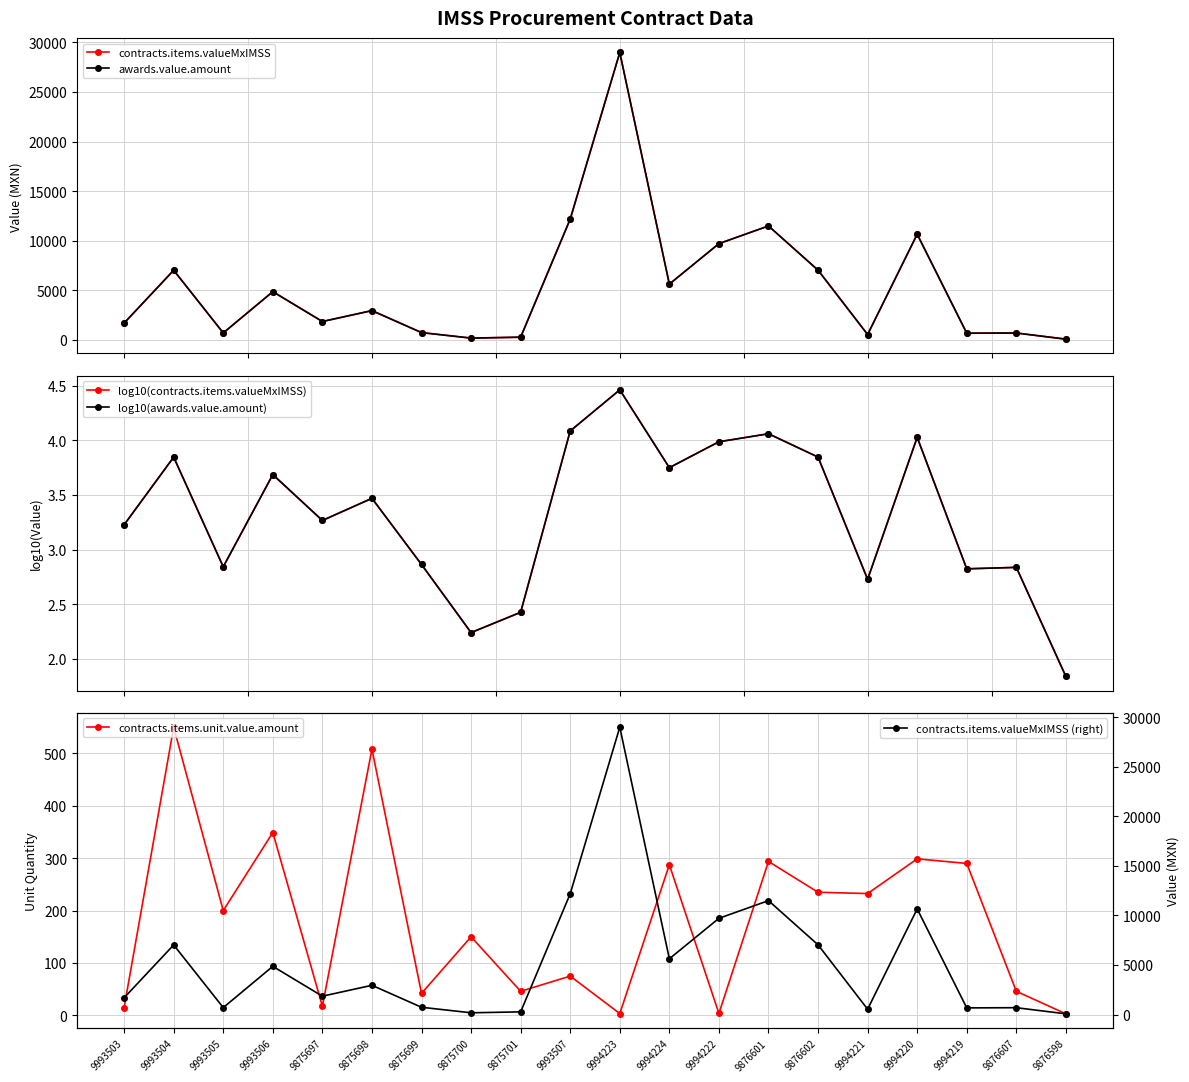

How many interior local peaks does the awards.value.amount series have?

7